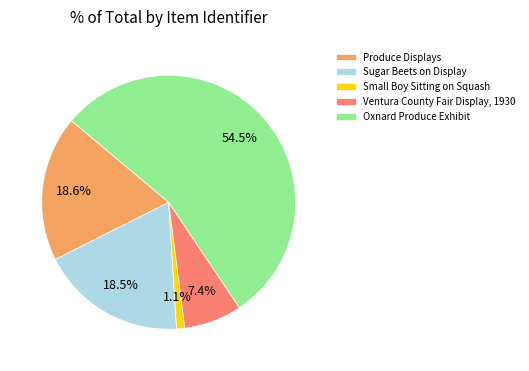

How many slices are in this pie chart?

5